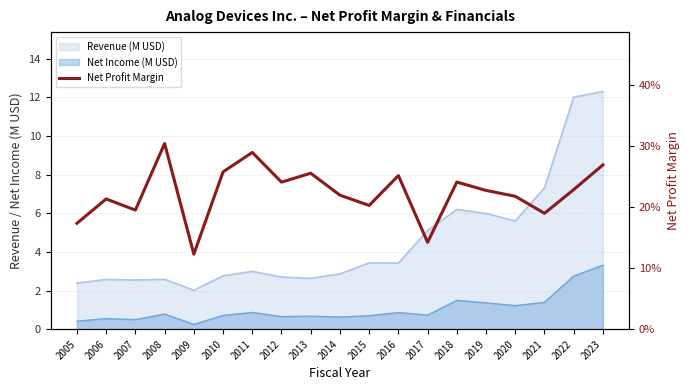

How many data points does each series have?

19